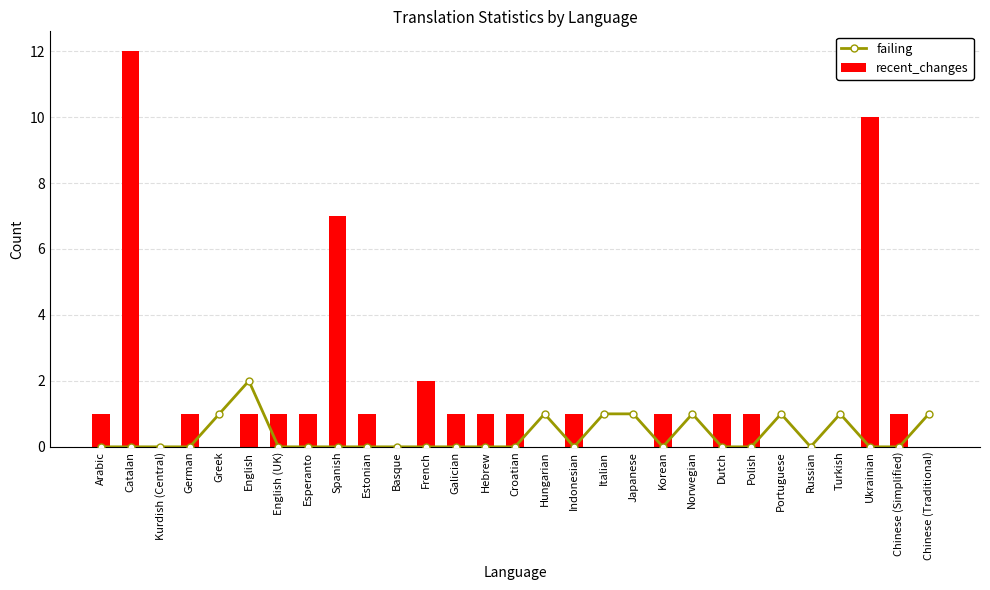

How many values in the failing series exceed 0?

9